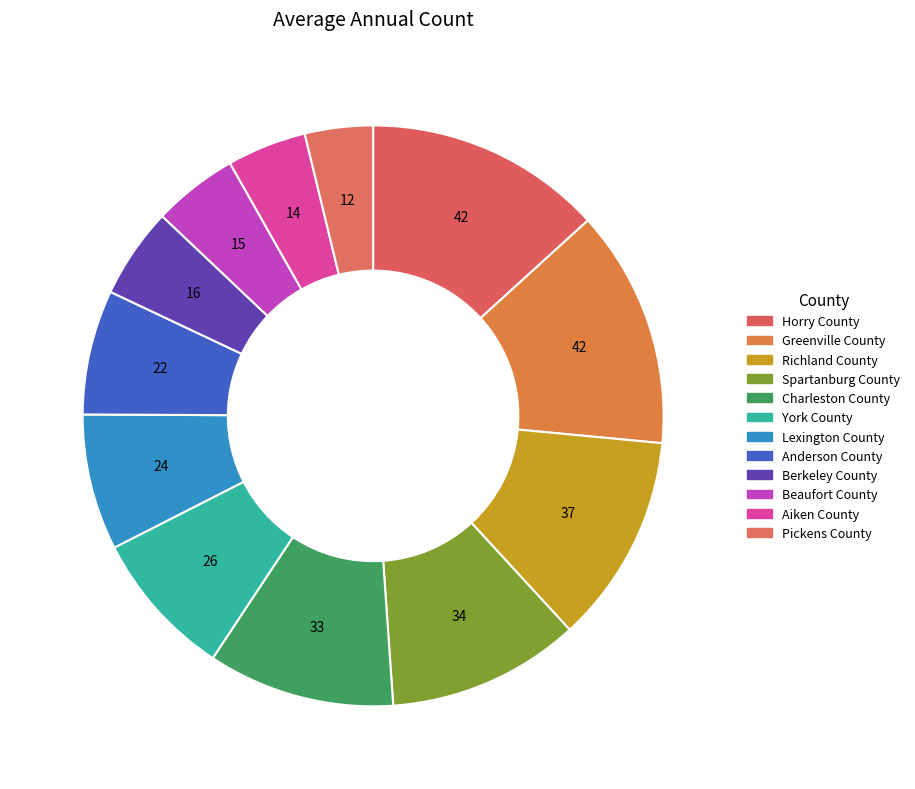

How many segments does this pie chart have?

12